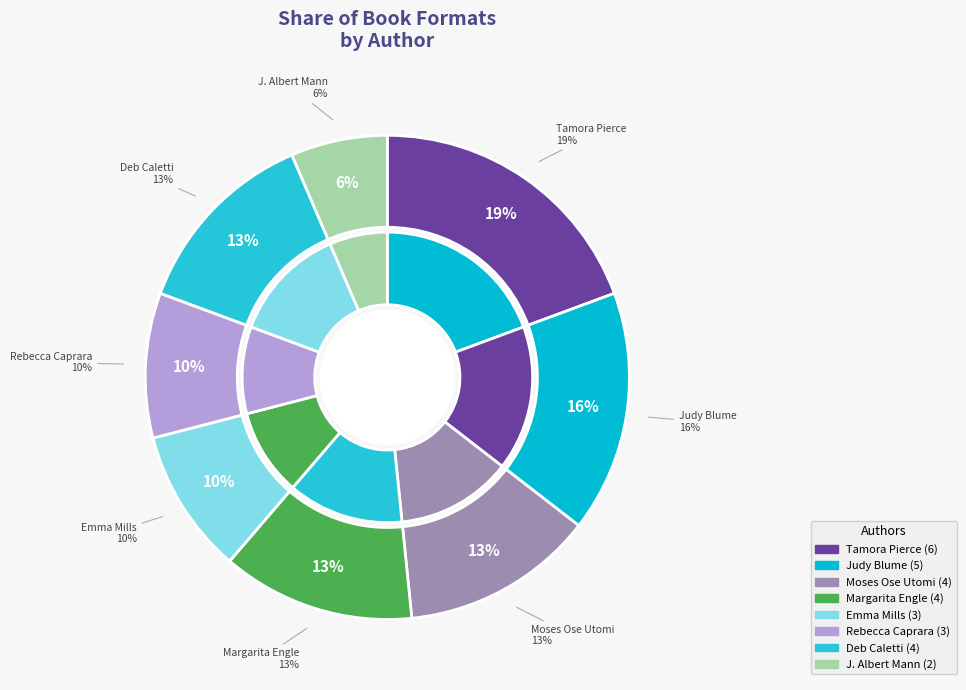

What percentage is the Margarita Engle slice, to the nearest percent?

13%